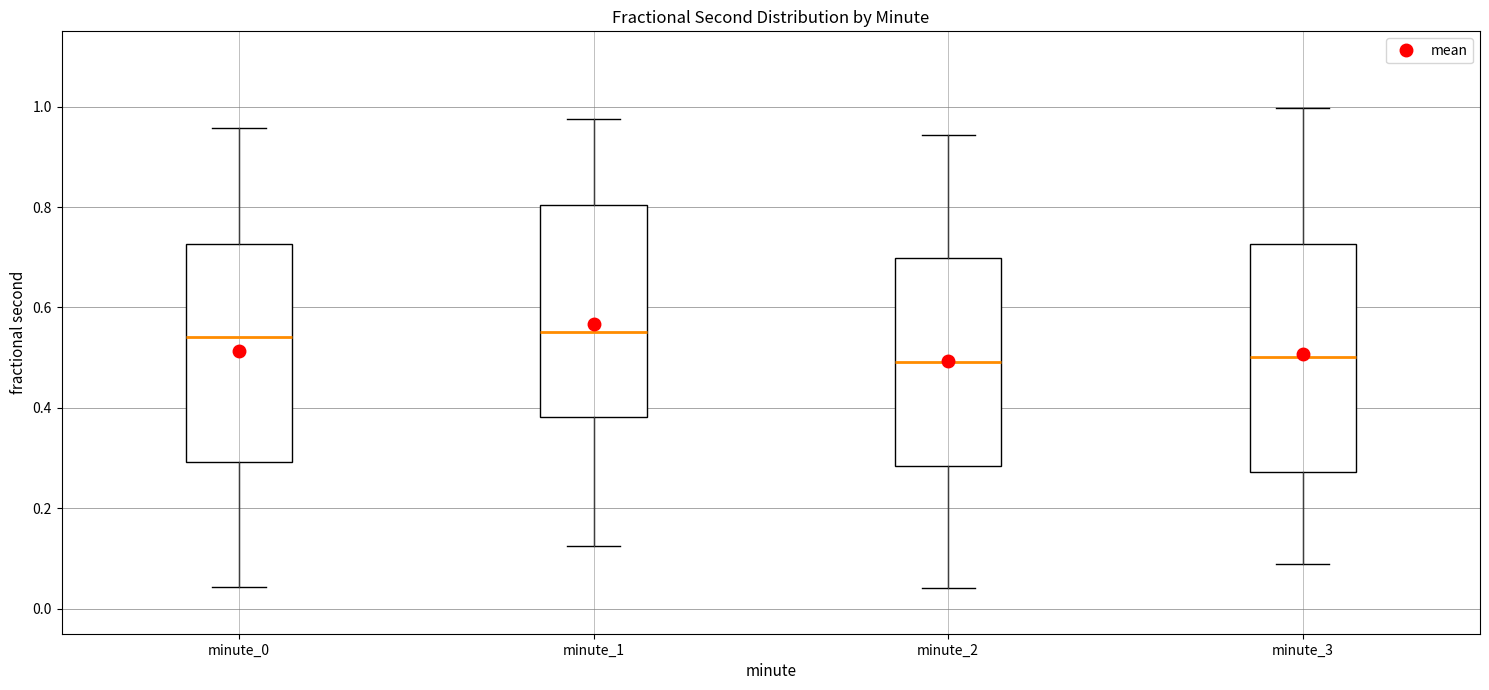

Reading left to right, read every box against the y-axis: the position of its median line, the range the box covers, and the ends of its whiskers. The values are not printed on the chart, so give them approximately, as read against the axis.

minute_0: median 0.54, box 0.30 to 0.72, whiskers 0.04 to 0.96
minute_1: median 0.56, box 0.38 to 0.80, whiskers 0.12 to 0.98
minute_2: median 0.50, box 0.28 to 0.70, whiskers 0.04 to 0.94
minute_3: median 0.50, box 0.28 to 0.72, whiskers 0.08 to 1.00